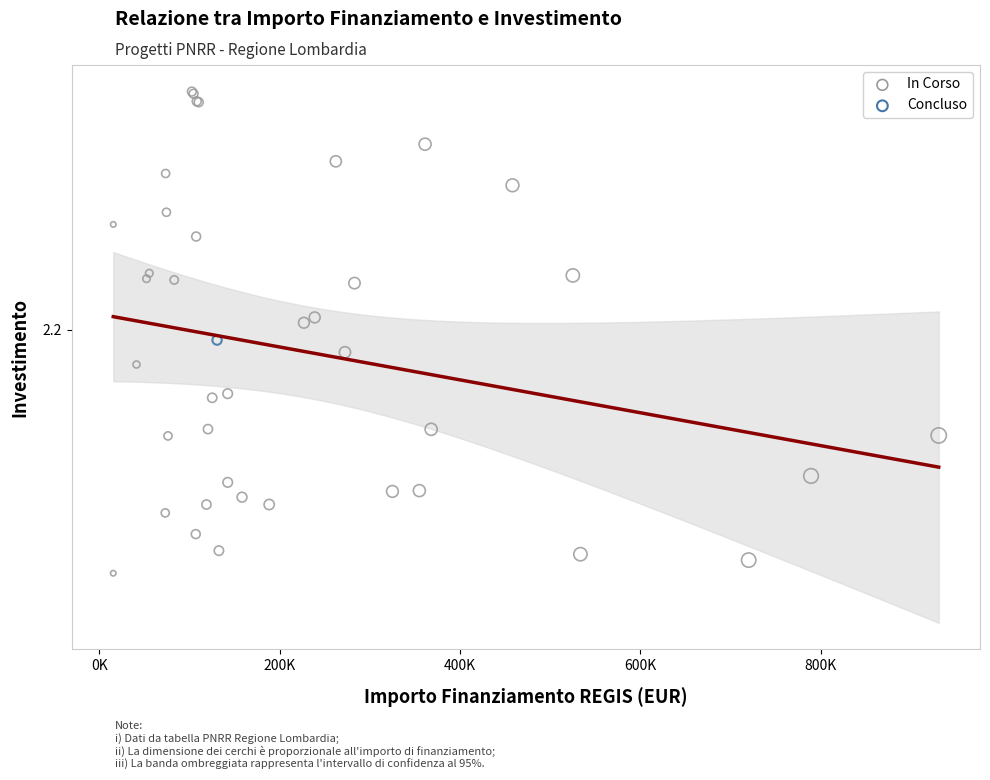

What are all the series names shown in the legend?

In Corso, Concluso